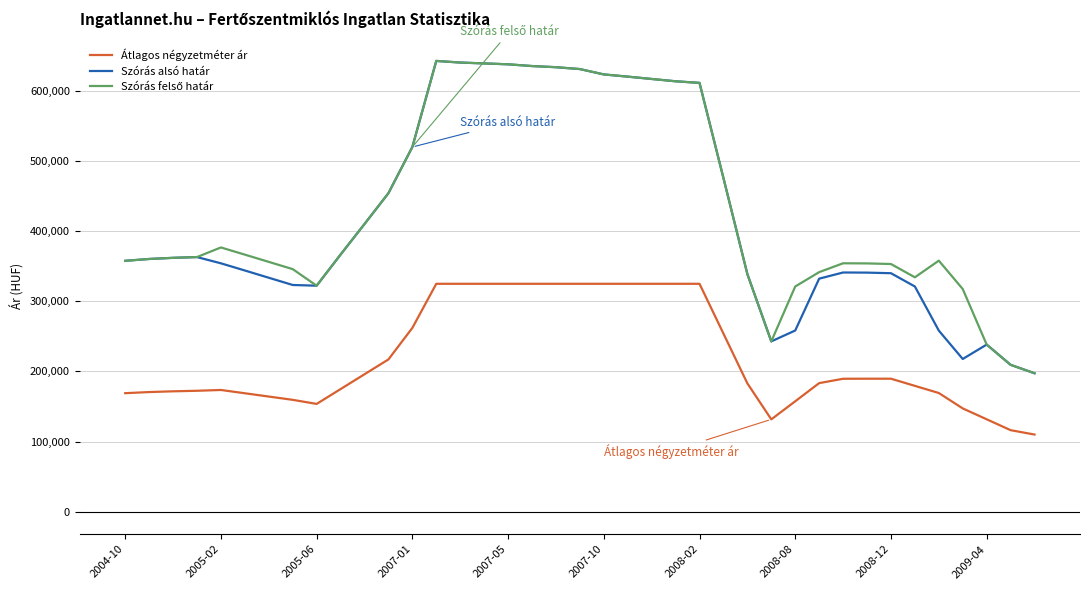

Does the chart display data point markers on the line(s)?

No